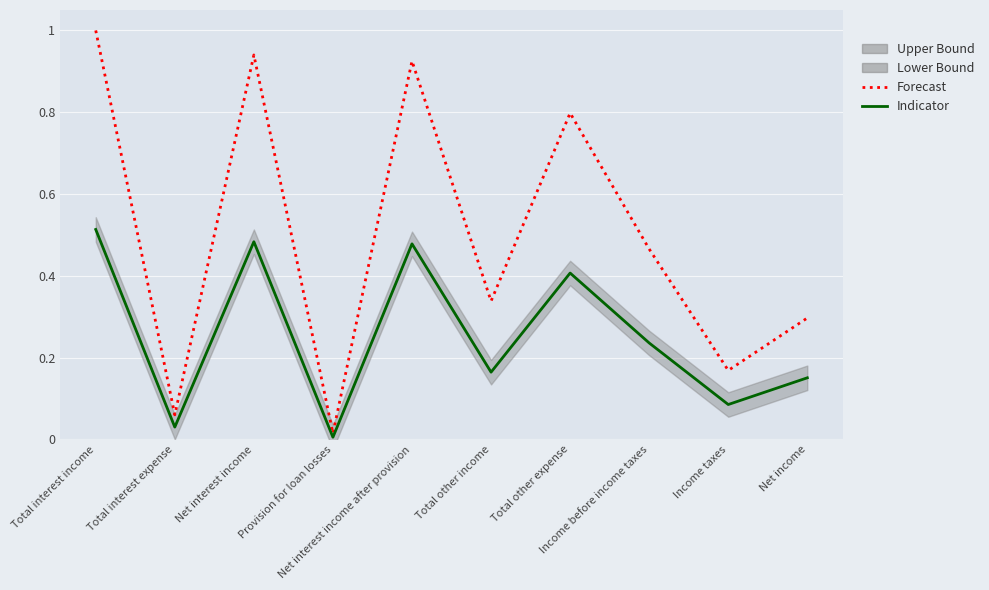

Reading left to right, transcribe all the data shown in this chart.

Forecast: 1.0	0.1	0.9	0.0	0.9	0.3	0.8	0.5	0.2	0.3
Indicator: 0.5	0.0	0.5	0.0	0.5	0.2	0.4	0.2	0.1	0.2